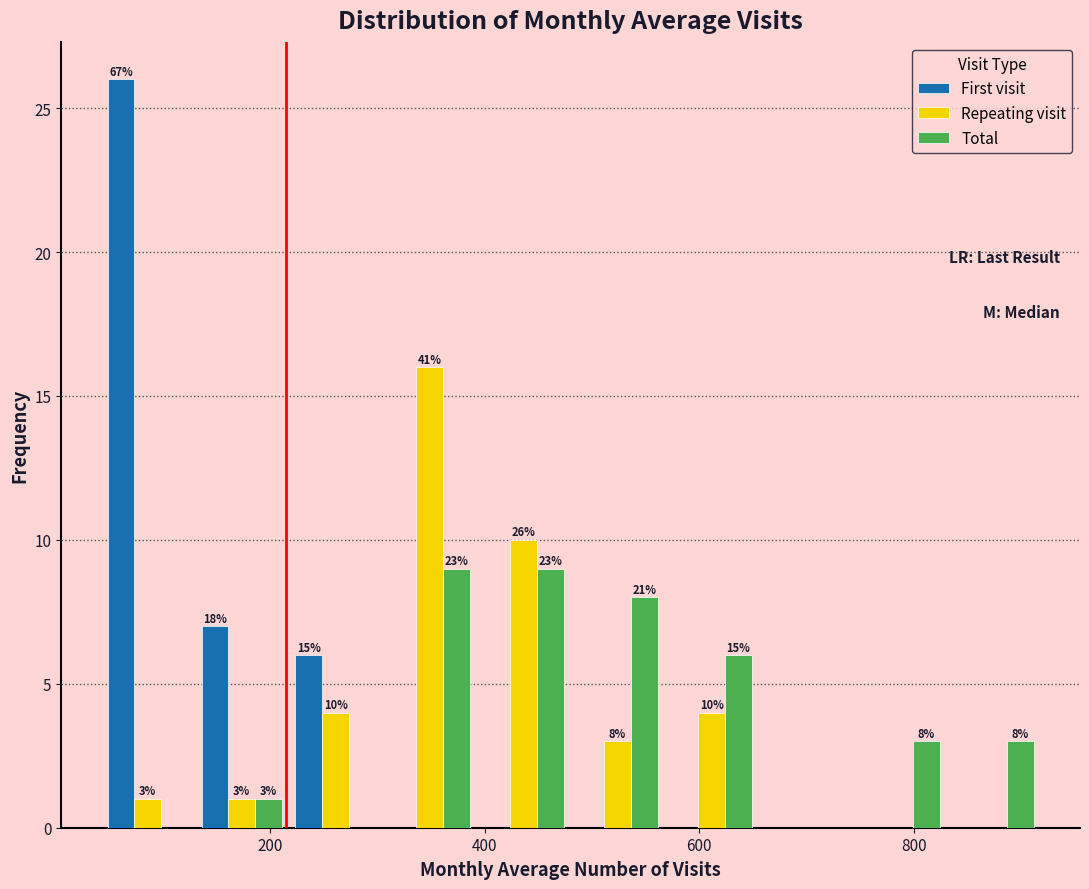

In the Repeating visit series, which range on the x-axis has the tallest bar?

300 to 400